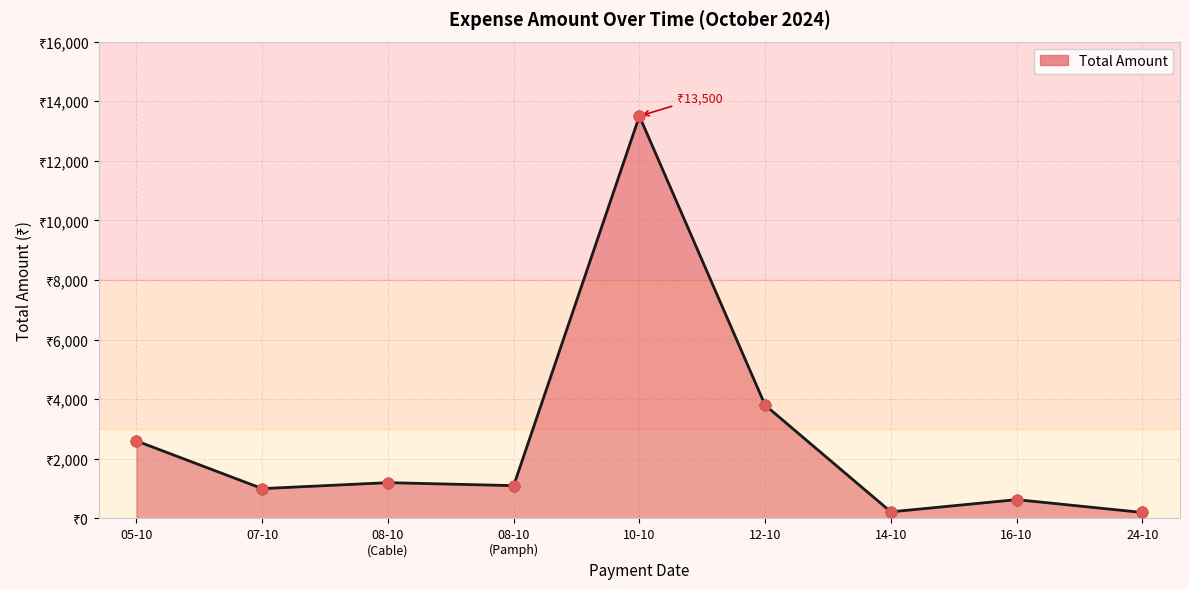

What is the change in value from 07-10 to 16-10?

-370